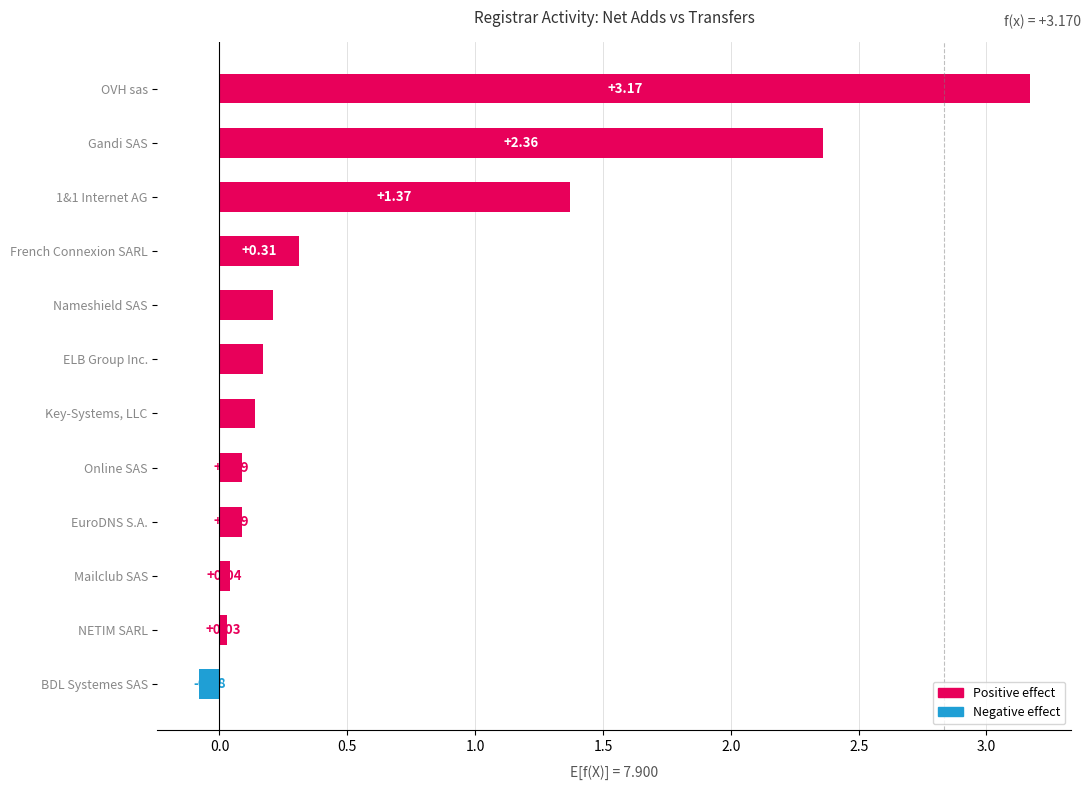

Where is the data nearest to the value 1?

1&1 Internet AG